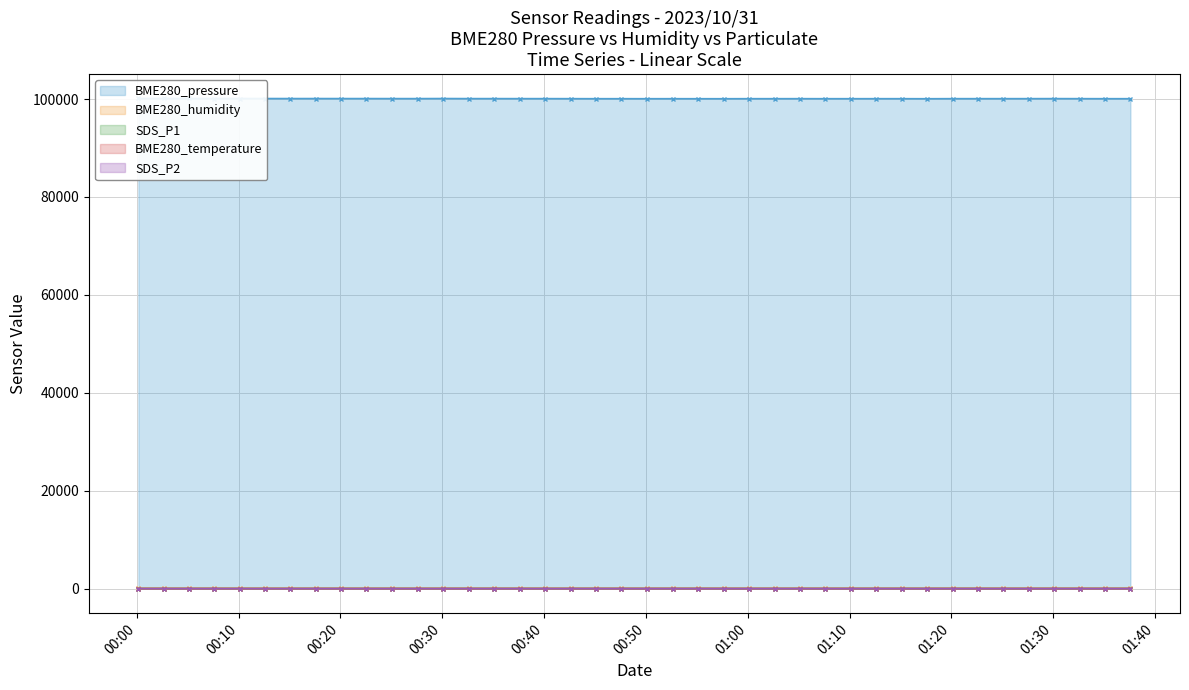

How many lines are shown in the chart?

5